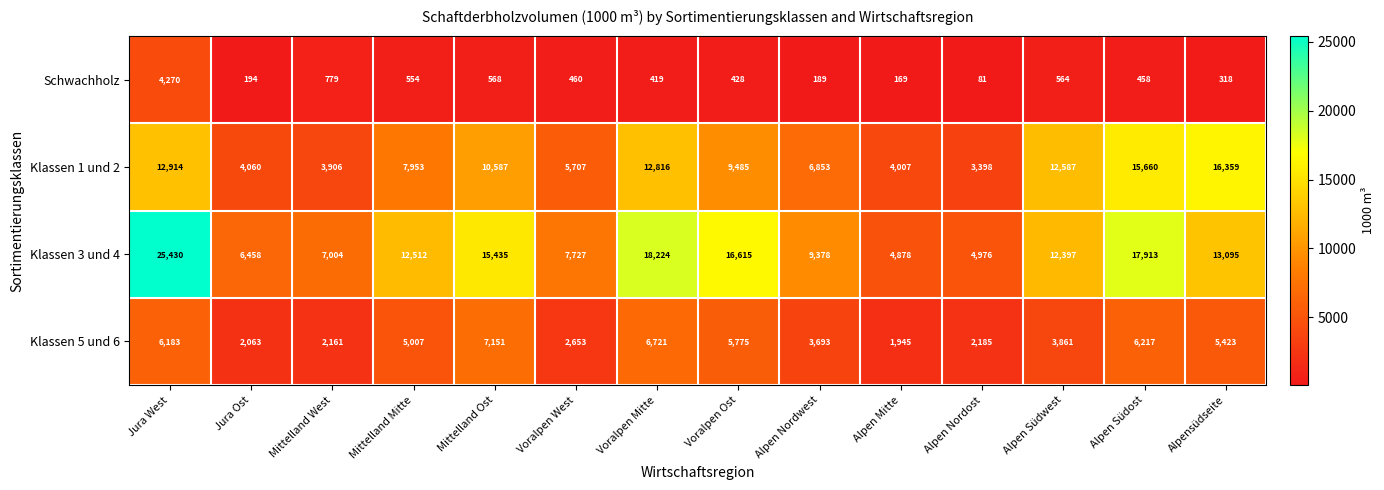

At which category is the sum across all series the highest?

Jura West